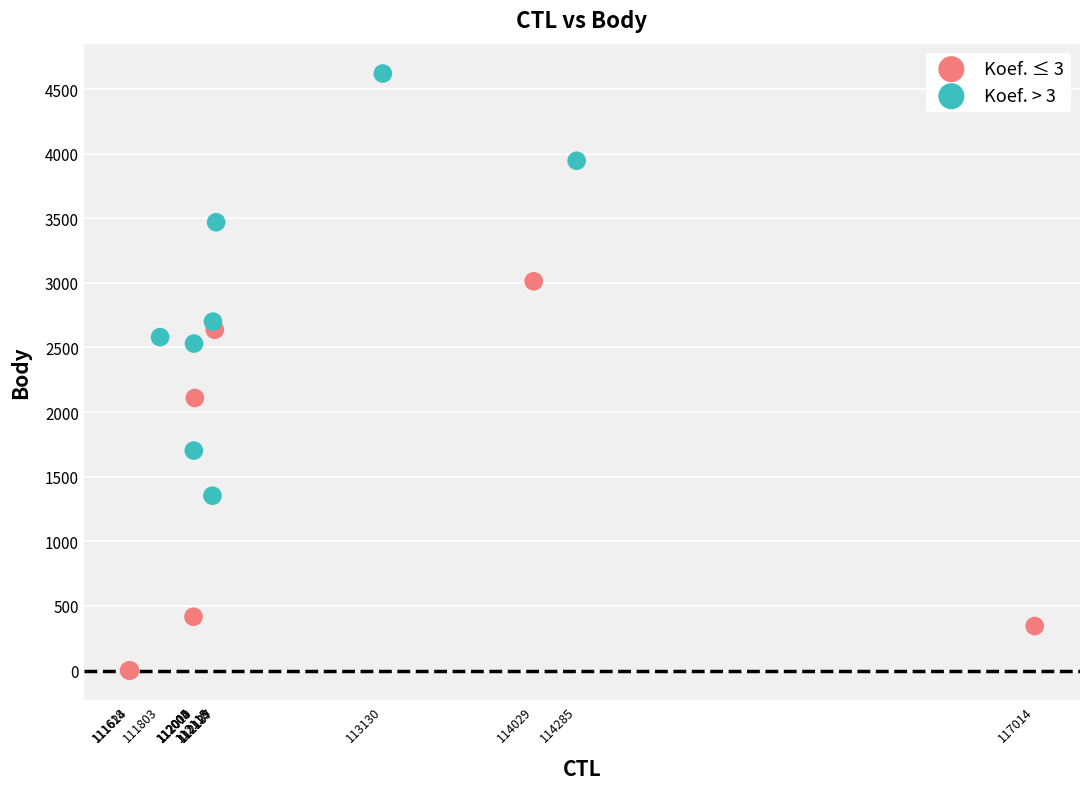

Which series has the largest Y range (max minus min)?

Koef. > 3